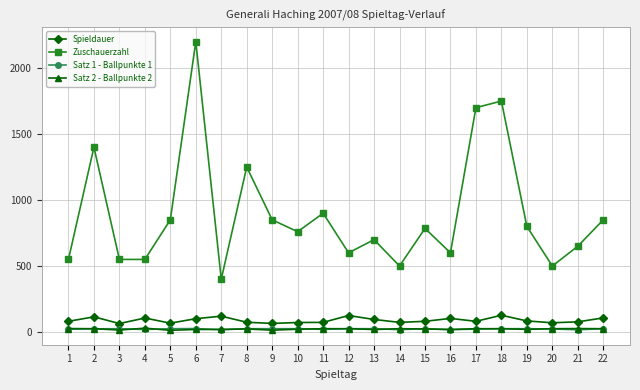

Is the value of Spieldauer at 4 greater than the value of Zuschauerzahl at 7?

No